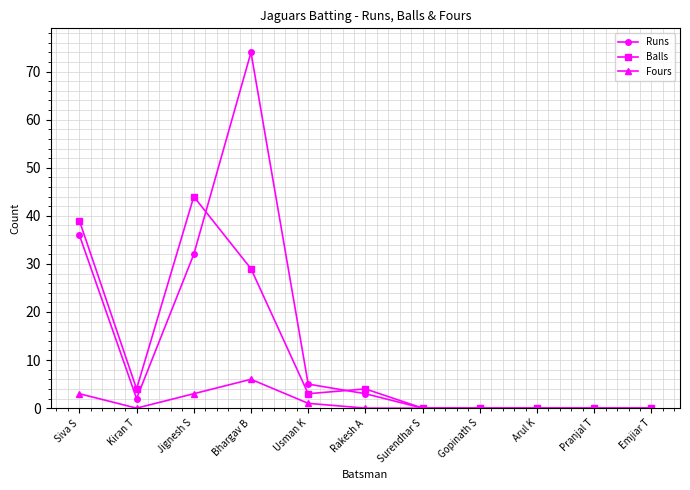

What is the value of the Runs point at the 2nd from the left?

2